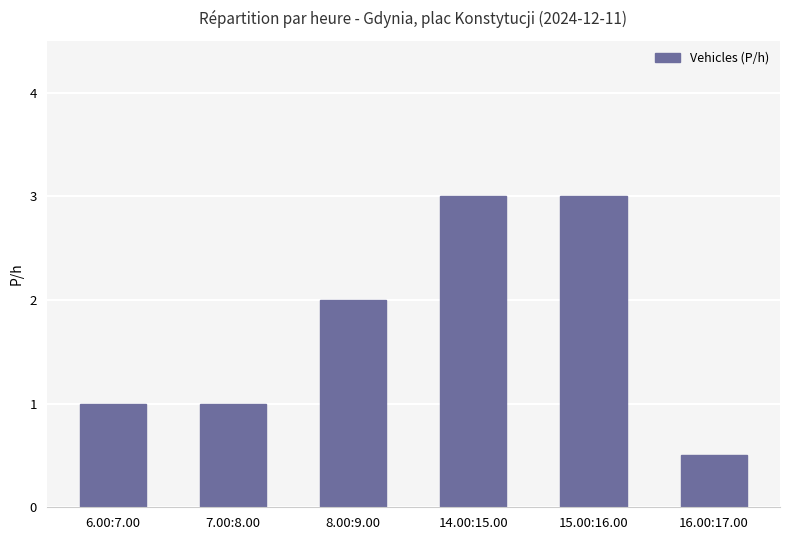

What is the sum of all values?

10.5